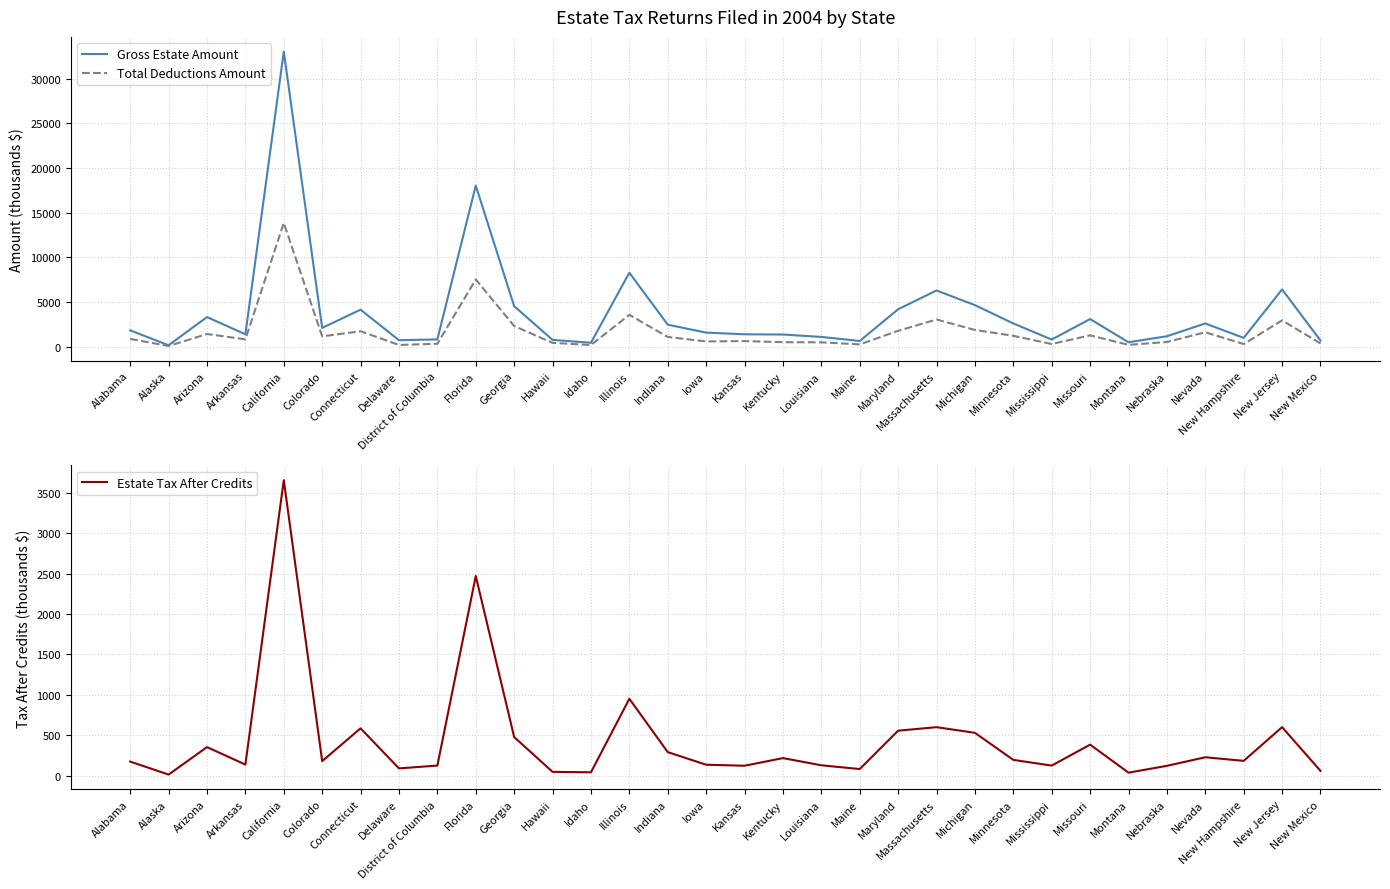

At which category is the sum across all series the highest?

California